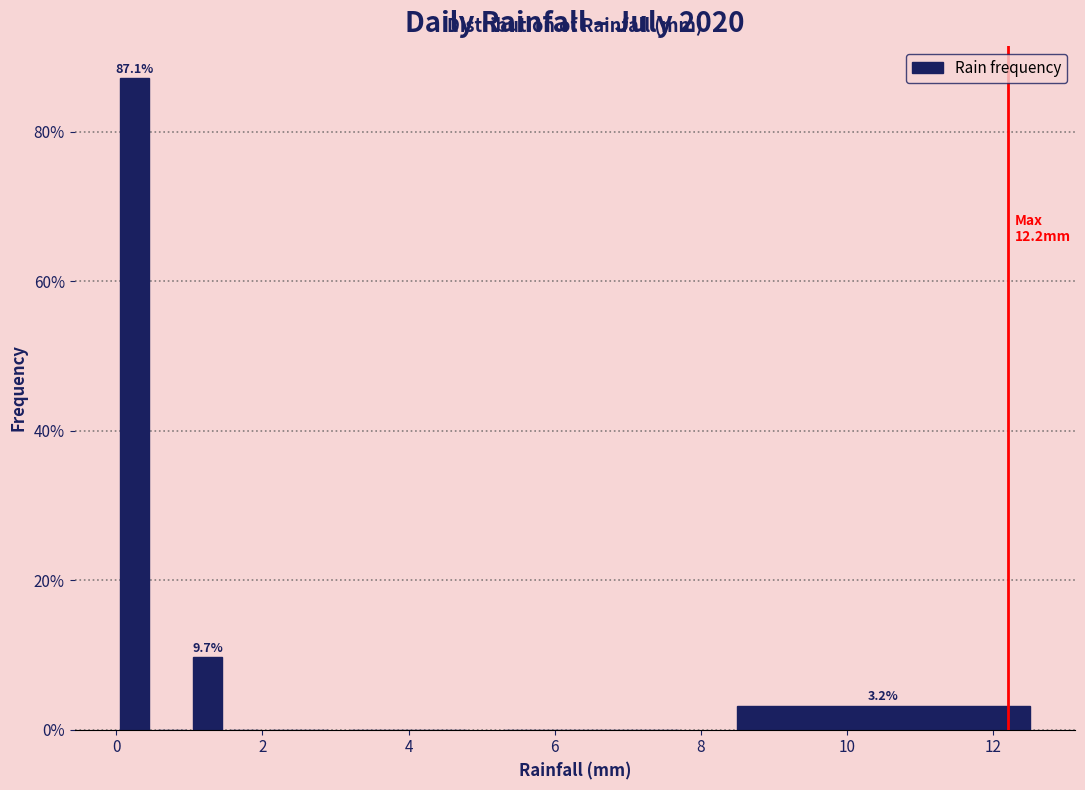

Around what value on the x-axis is the tallest bar? Give the approximate position of its centre, as read against the axis.

0.2